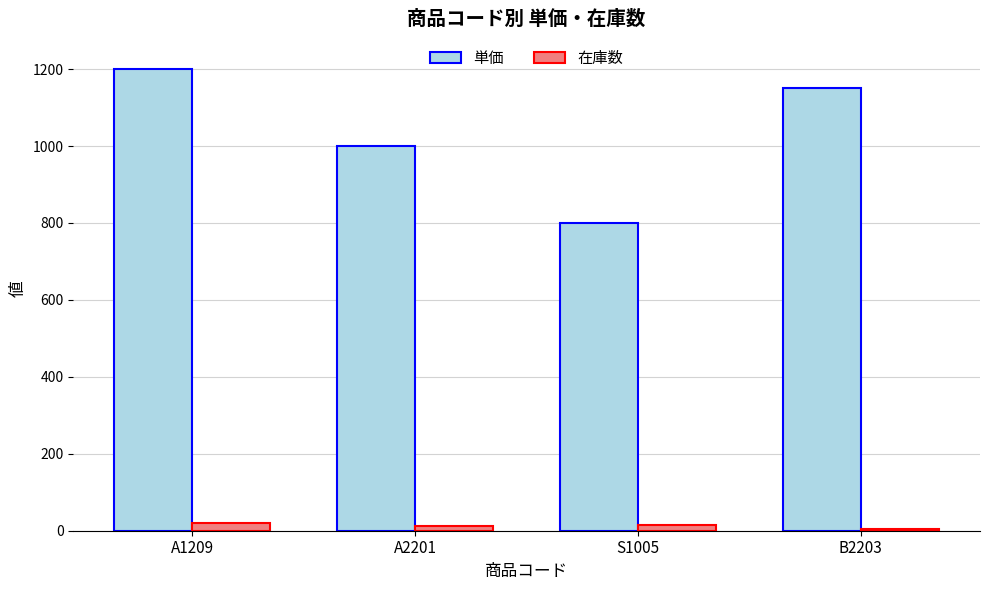

Which label corresponds to the largest value in the chart?

A1209